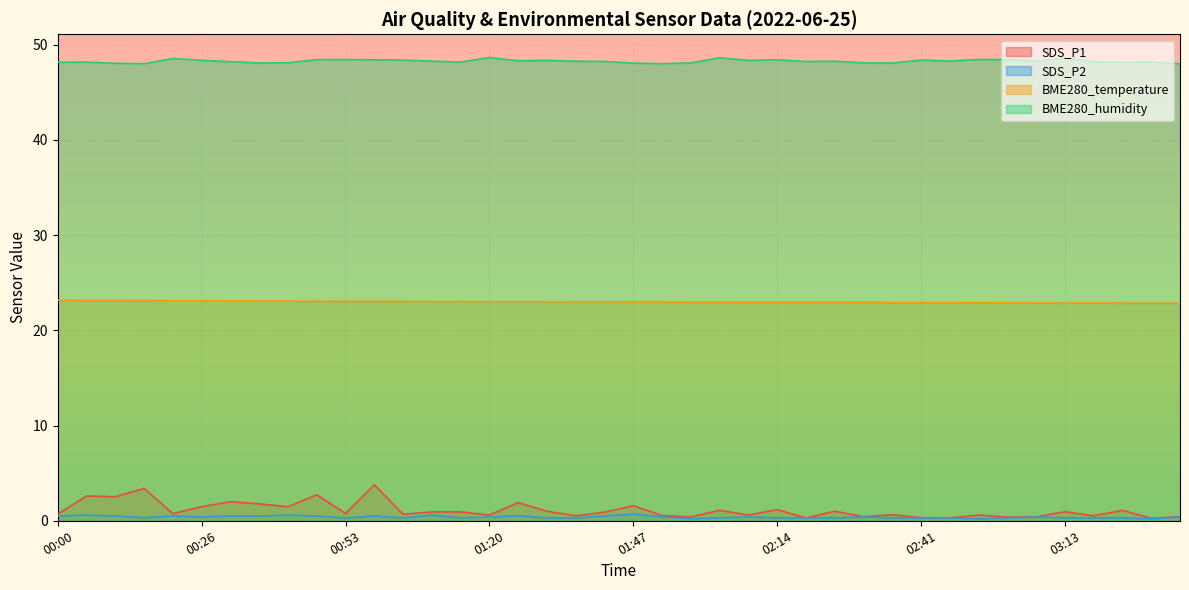

Which label corresponds to the largest value in the chart?

01:20